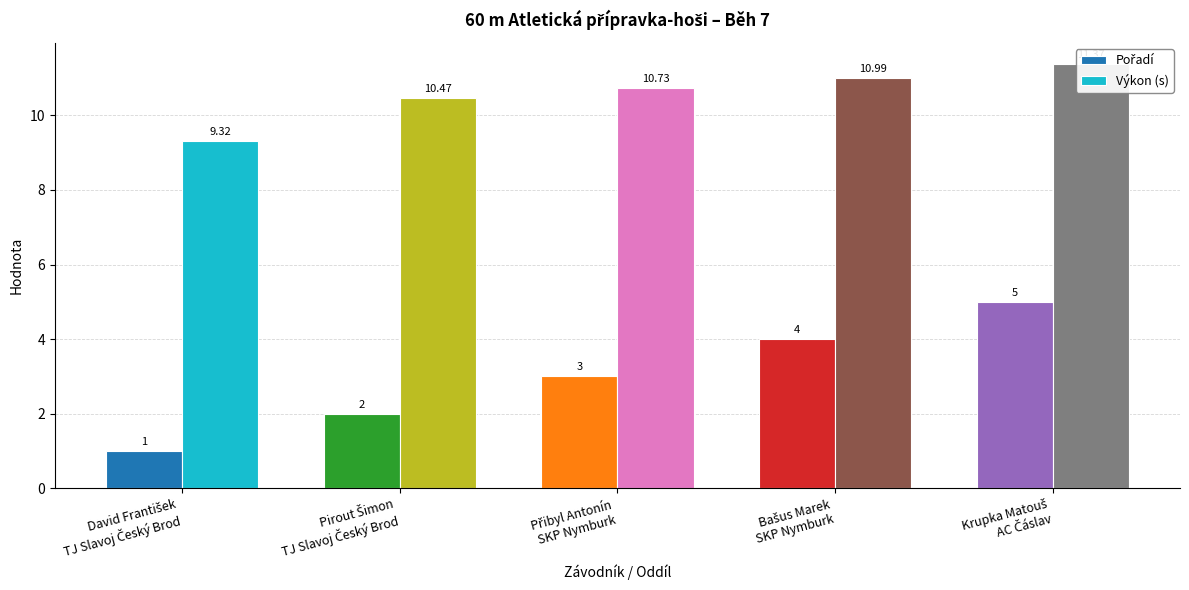

At which label is Výkon (s) closest to 10?

Pirout Šimon
TJ Slavoj Český Brod